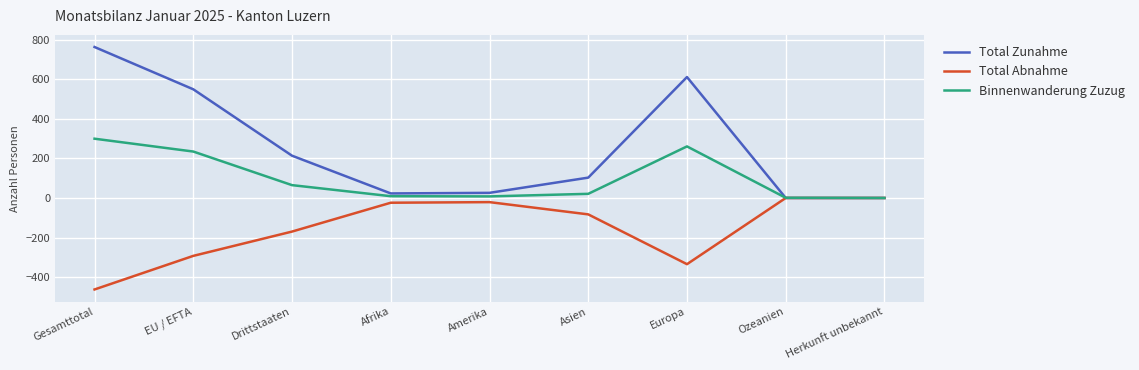

List the series in order of their peak value, highest first.

Total Zunahme, Binnenwanderung Zuzug, Total Abnahme